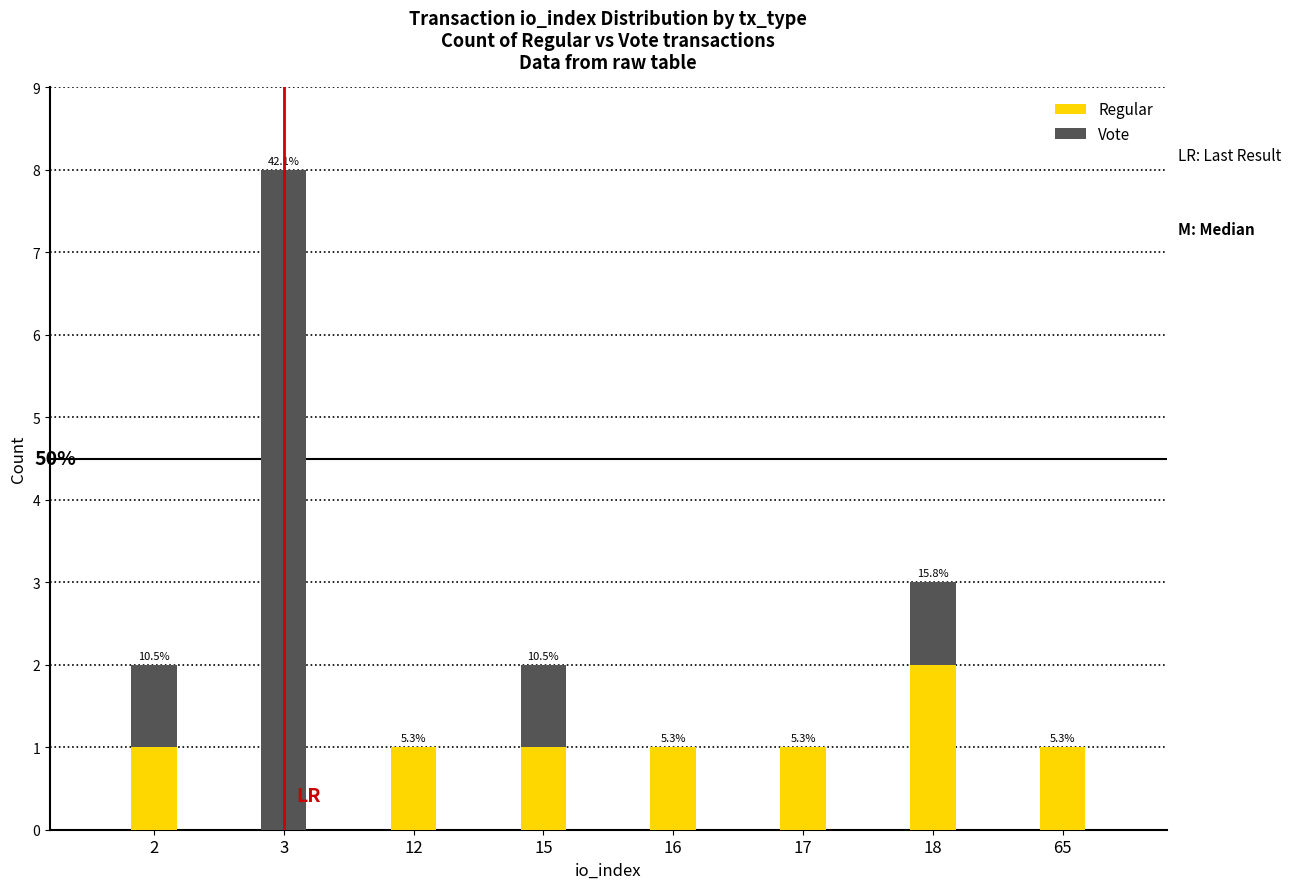

What are all the series names shown in the legend?

Regular, Vote